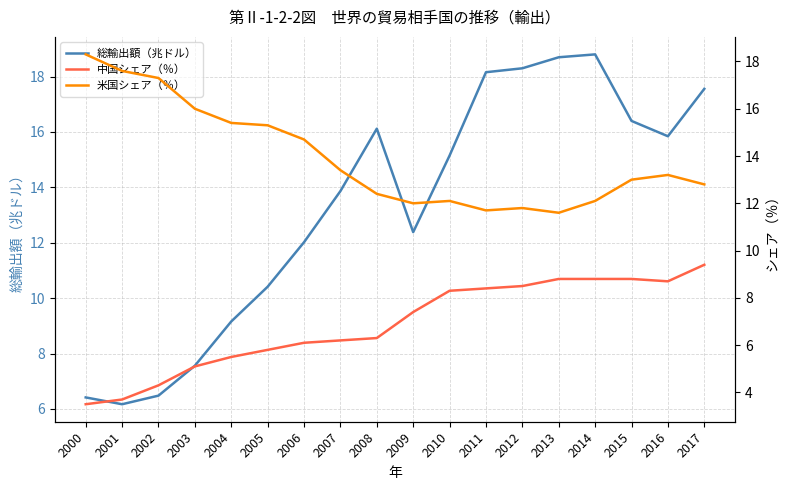

How many lines are shown in the chart?

3